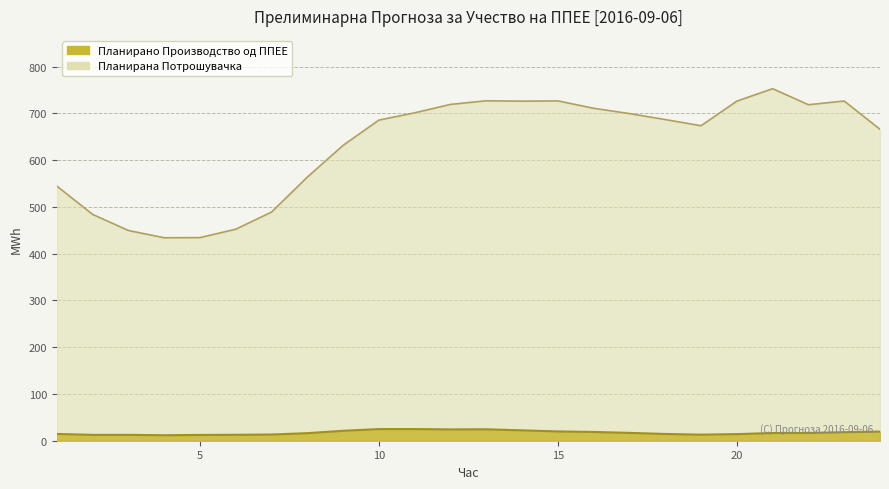

Where is Планирано Производство од ППЕЕ nearest to the value 18?

23